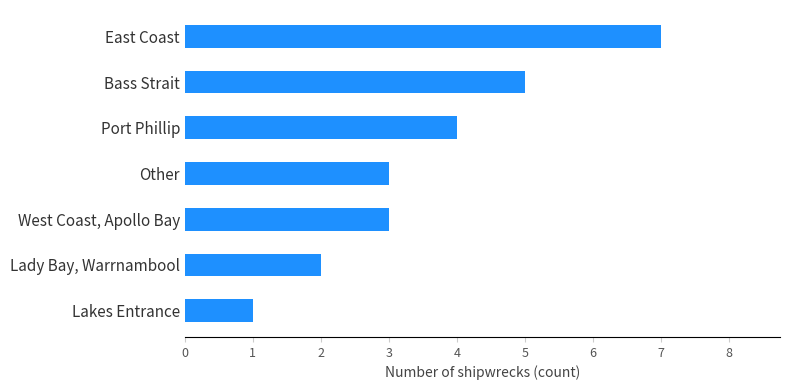

Is it true that the value at Port Phillip is 1?

False